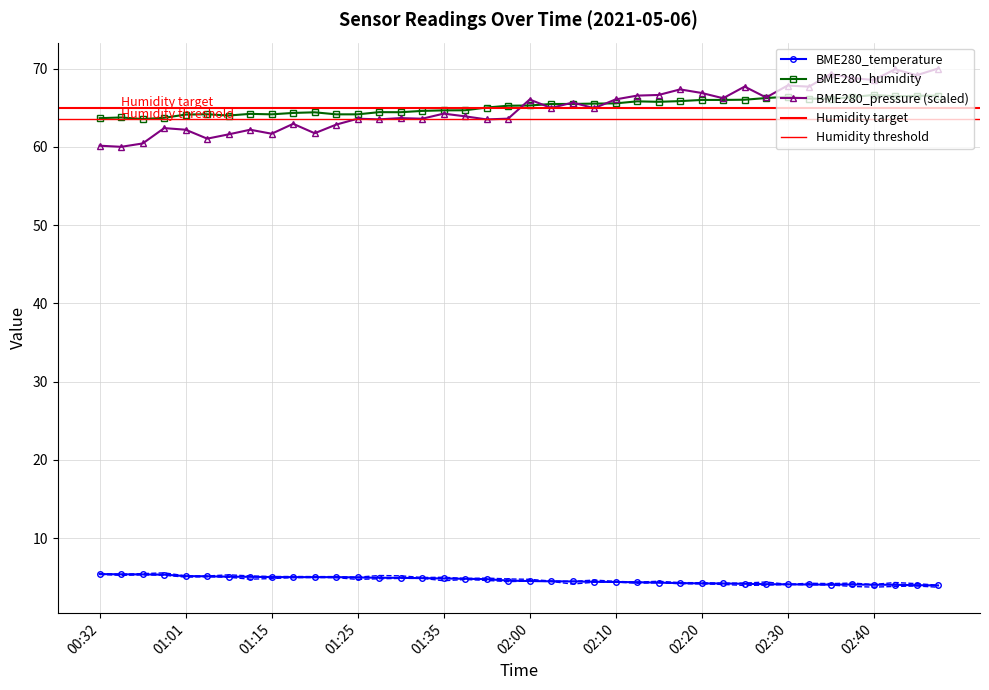

At which category does the chart reach its peak across all series?

02:48